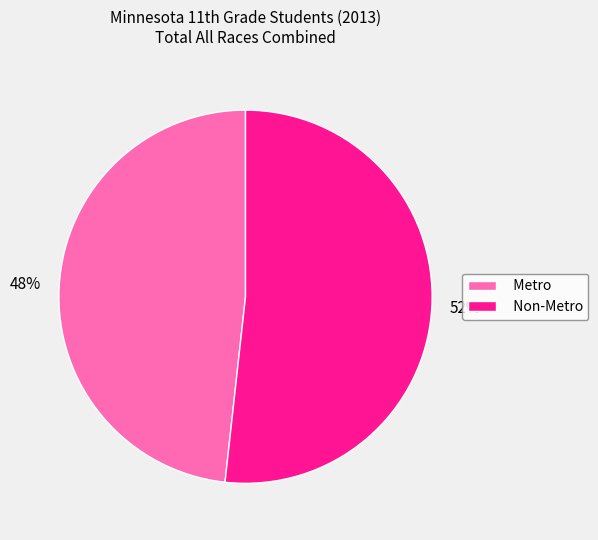

How many segments does this pie chart have?

2